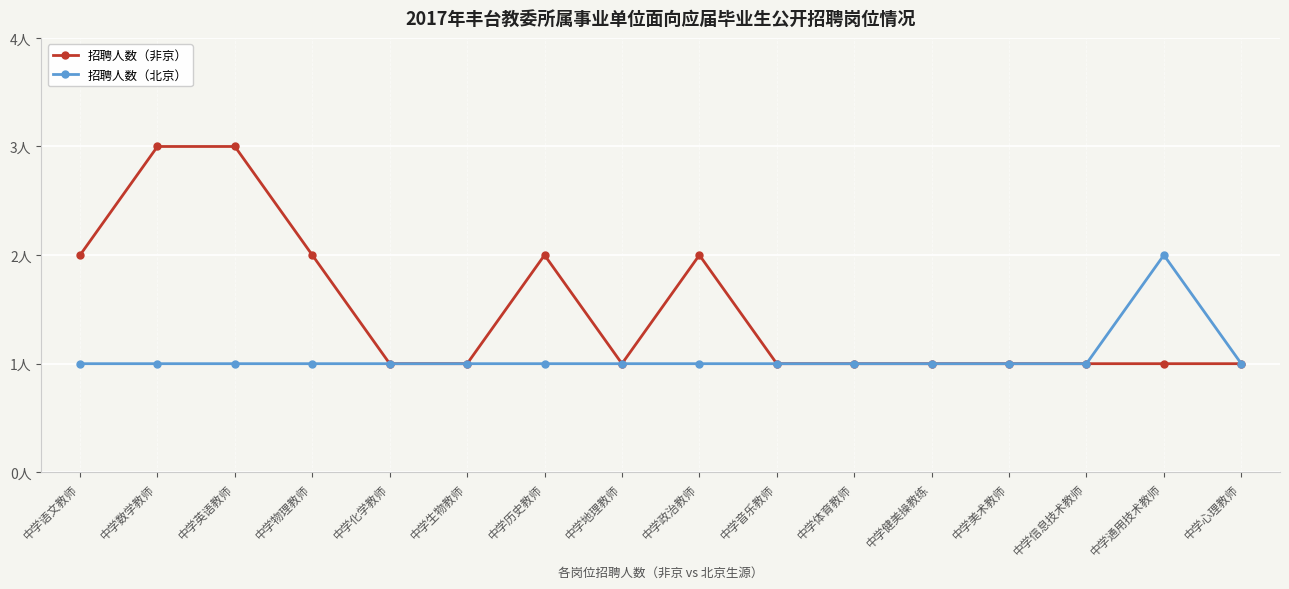

Is the value of 招聘人数（北京） at 中学心理教师 greater than the value of 招聘人数（非京） at 中学历史教师?

No